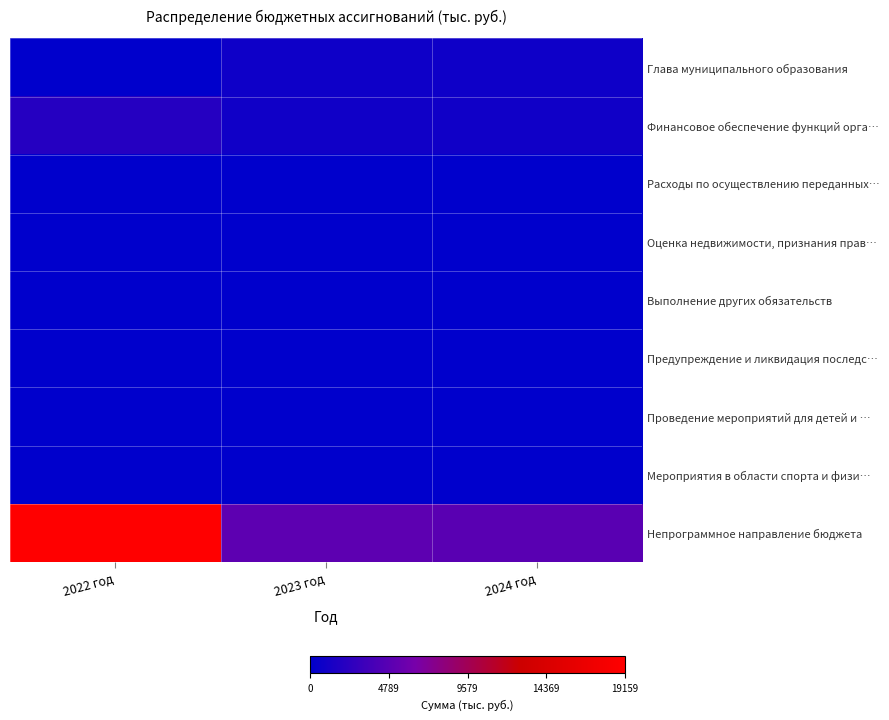

Rank the series by their maximum value, from lowest to highest.

Предупреждение и ликвидация последс…, Оценка недвижимости, признания прав…, Проведение мероприятий для детей и …, Мероприятия в области спорта и физи…, Расходы по осуществлению переданных…, Выполнение других обязательств, Глава муниципального образования, Финансовое обеспечение функций орга…, Непрограммное направление бюджета